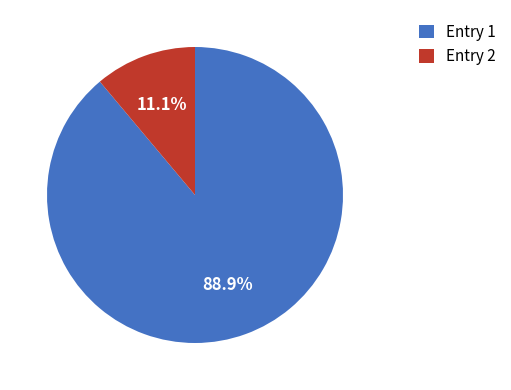

Which category has the biggest portion of the pie?

Entry 1